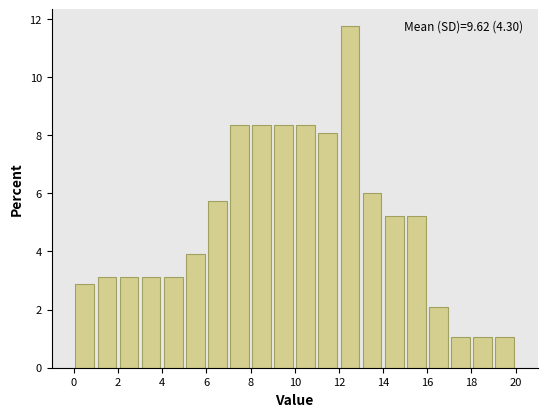

Over which range of the x-axis is the bar tallest?

12 to 13